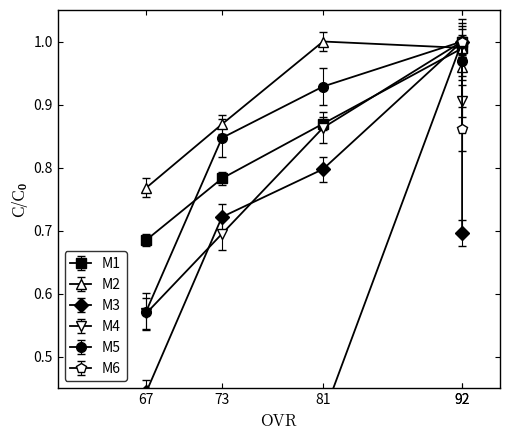

At how many categories does at least one series exceed 0?

5